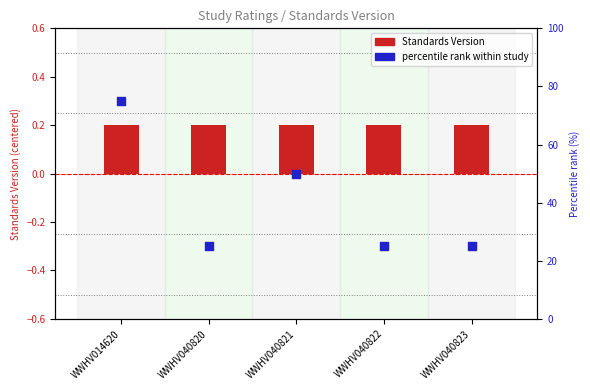

What are all the series names shown in the legend?

Standards Version, percentile rank within study